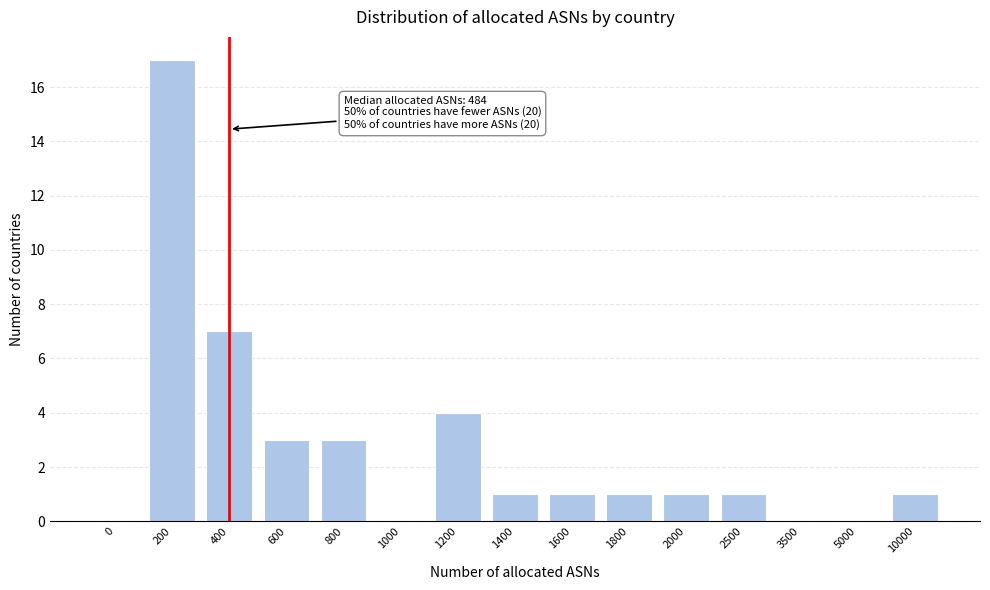

Reading left to right, list all the values displayed in this chart.

0=0	200=17	400=7	600=3	800=3	1000=0	1200=4	1400=1	1600=1	1800=1	2000=1	2500=1	3500=0	5000=0	10000=1